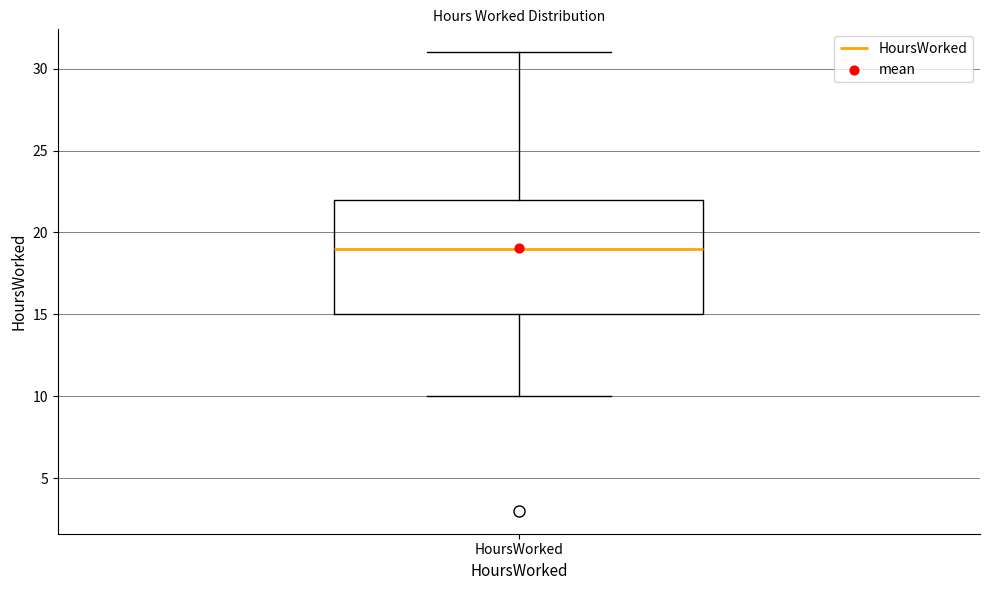

Read this box plot against the y-axis: the position of the median line, the range covered by the box, and the ends of both whiskers. The values are not printed on the chart, so give them approximately, as read against the axis.

median 19, box 15 to 22, whiskers 10 to 31